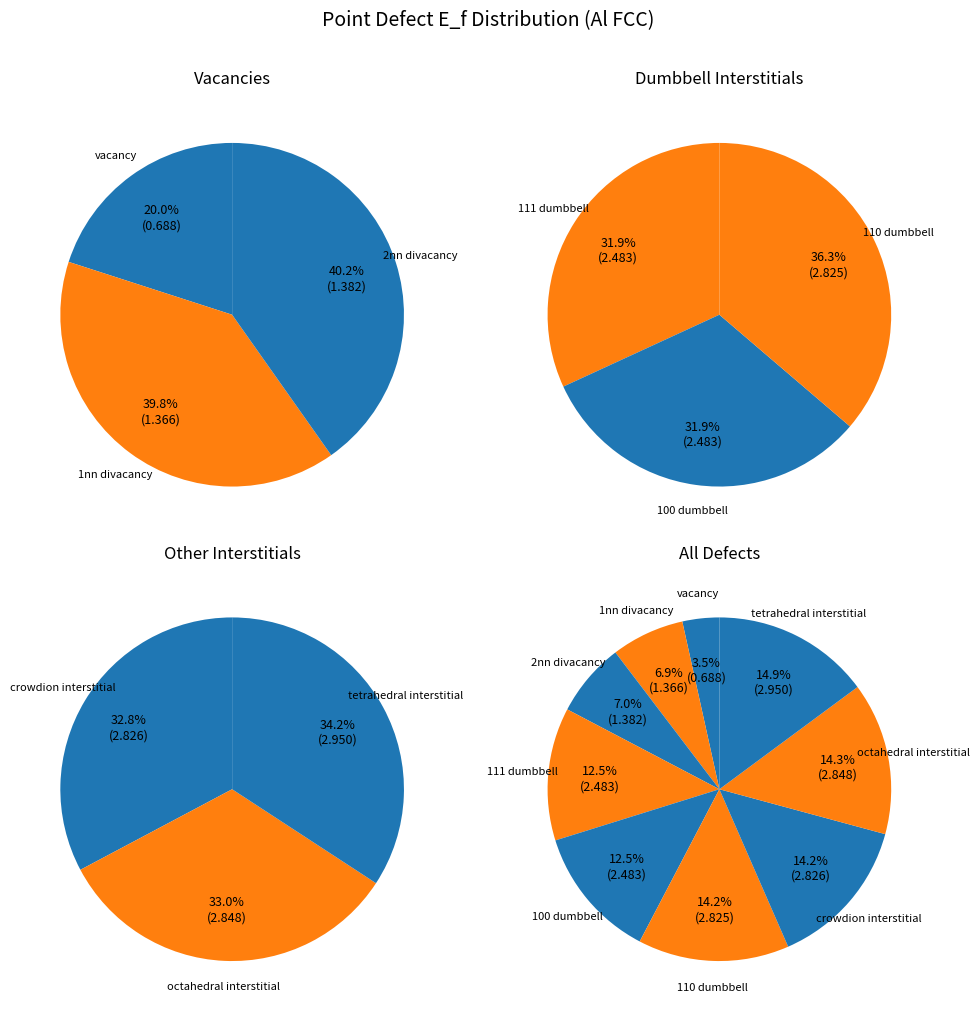

Does 2nn divacancy account for over 50% of the chart?

No